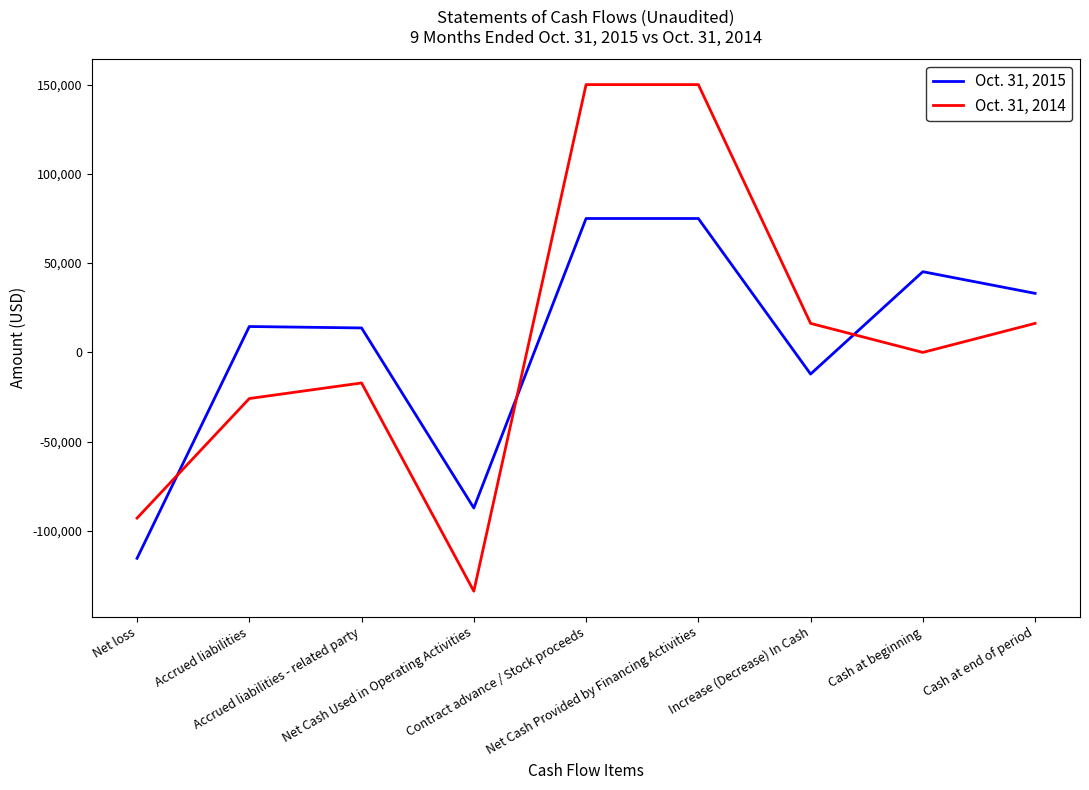

Rank the series by their average value, from lowest to highest.

Oct. 31, 2015, Oct. 31, 2014